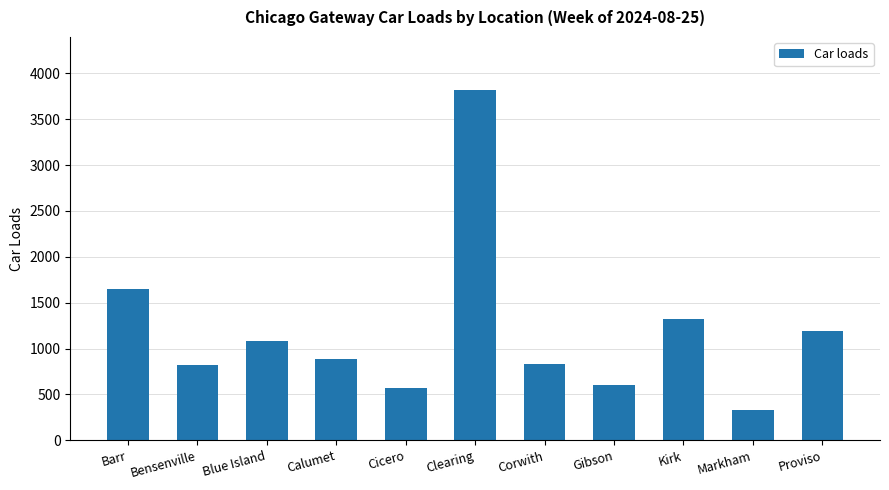

True or false: the data shows 600 at Gibson.

True